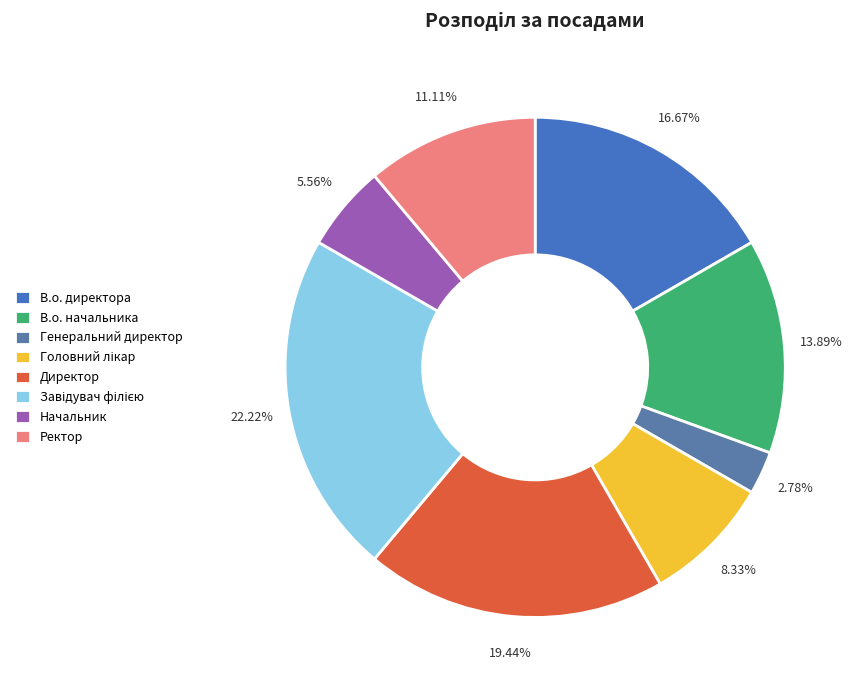

The Директор slice represents 19% of the pie. True or false?

True